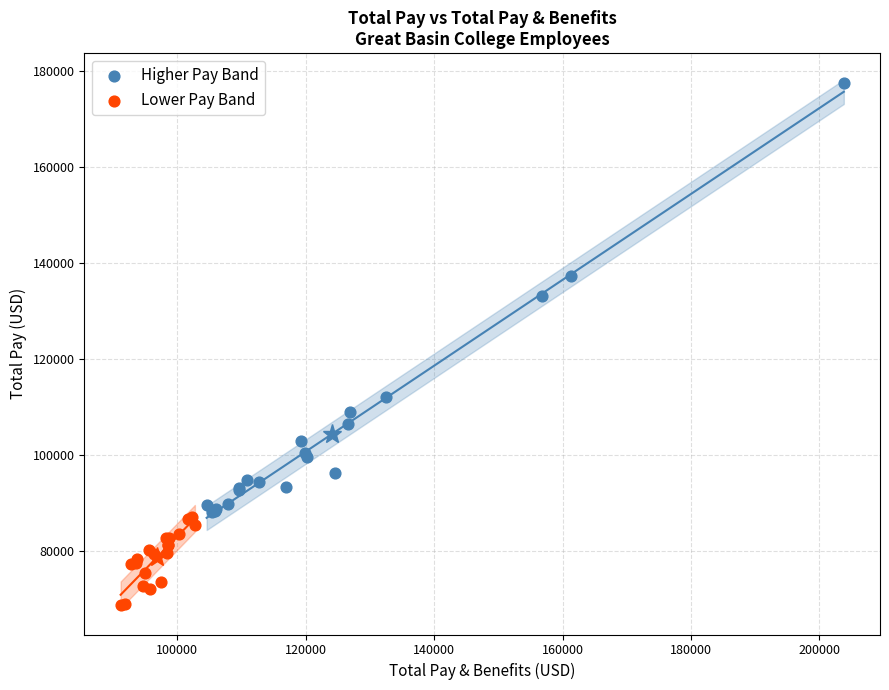

Which series reaches the maximum Y coordinate?

Higher Pay Band